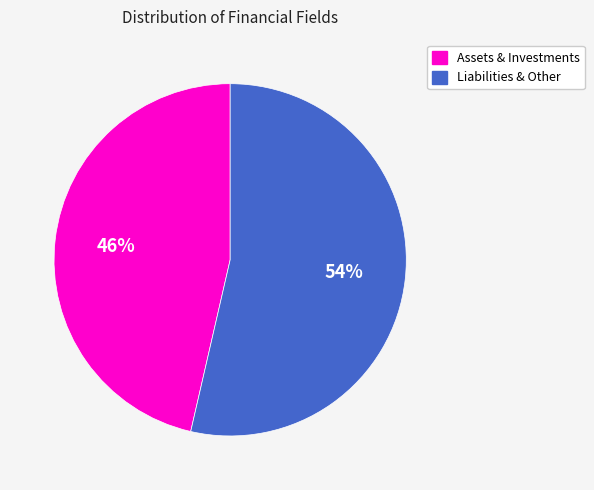

Is there any slice that represents more than half of the pie?

Yes